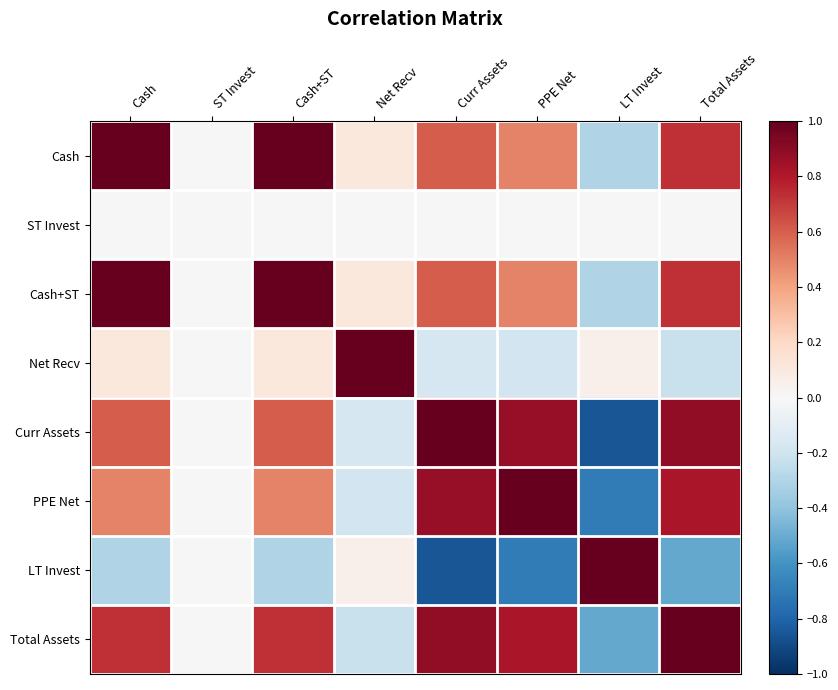

At which category is the sum across all series the highest?

Cash